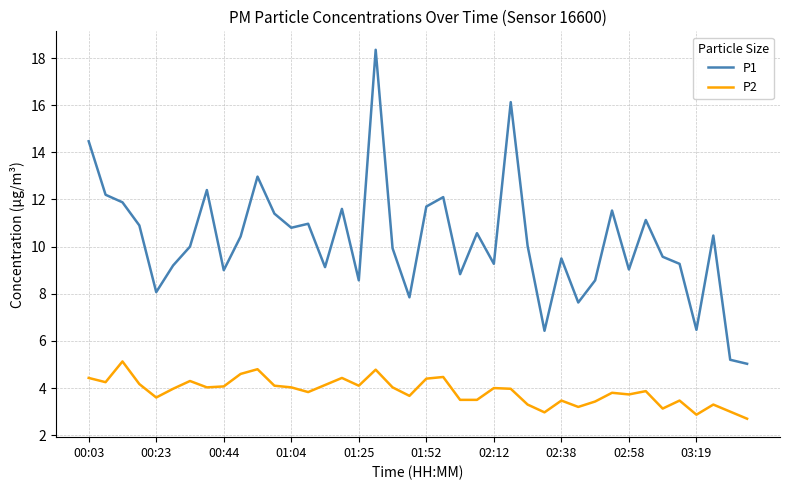

At how many categories does at least one series exceed 17?

1